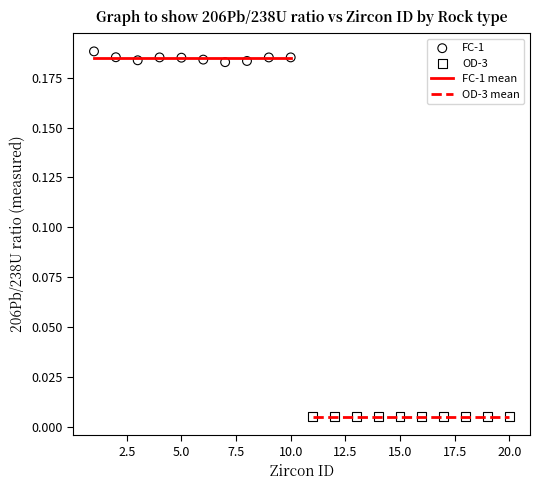

Which series has the largest Y range (max minus min)?

FC-1